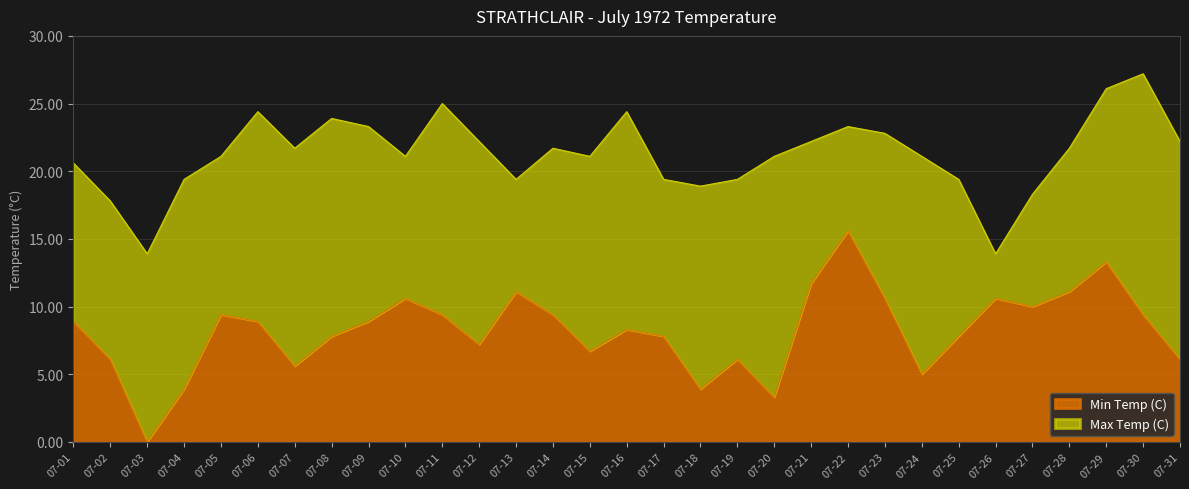

In Min Temp (C), how many points are higher than both neighbors (excluding endpoints)?

8